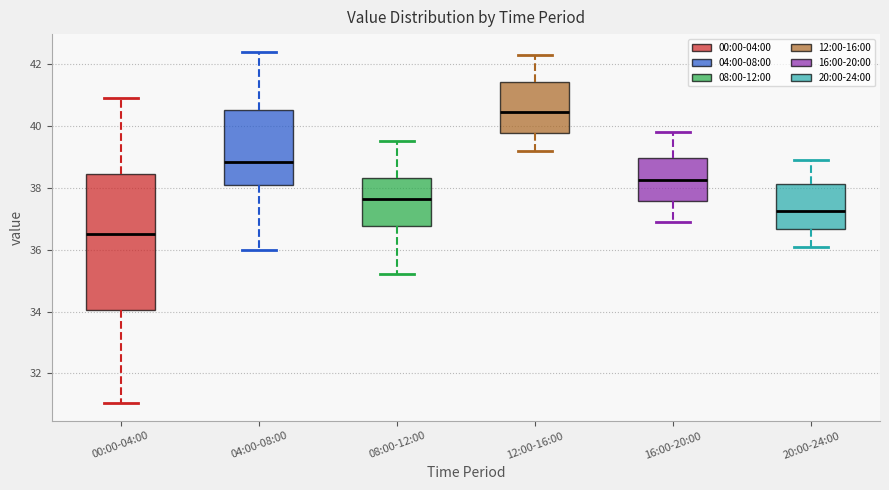

Which box is the tallest, from its lower edge to its upper edge?

00:00-04:00